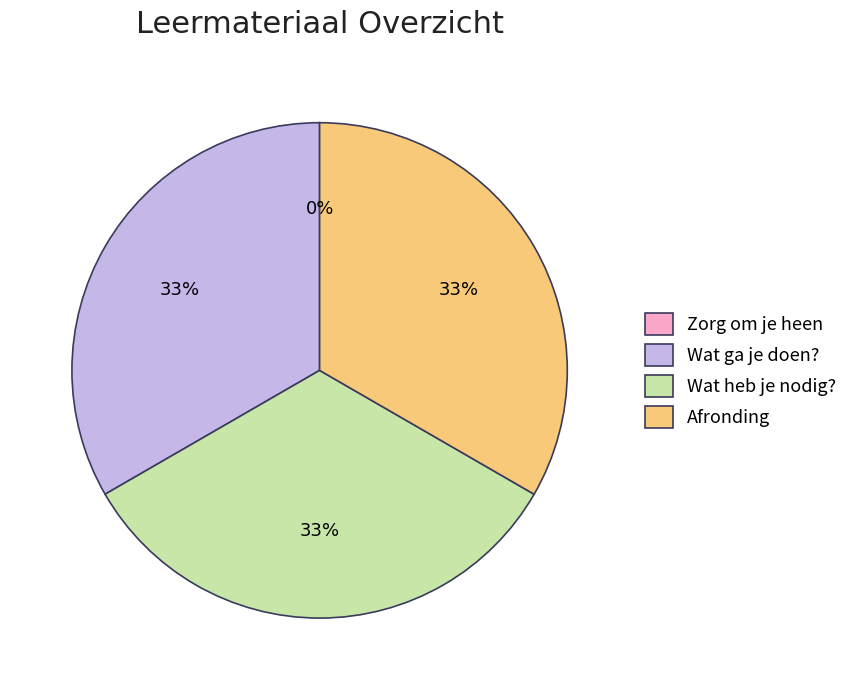

Is there a majority slice in this chart?

No